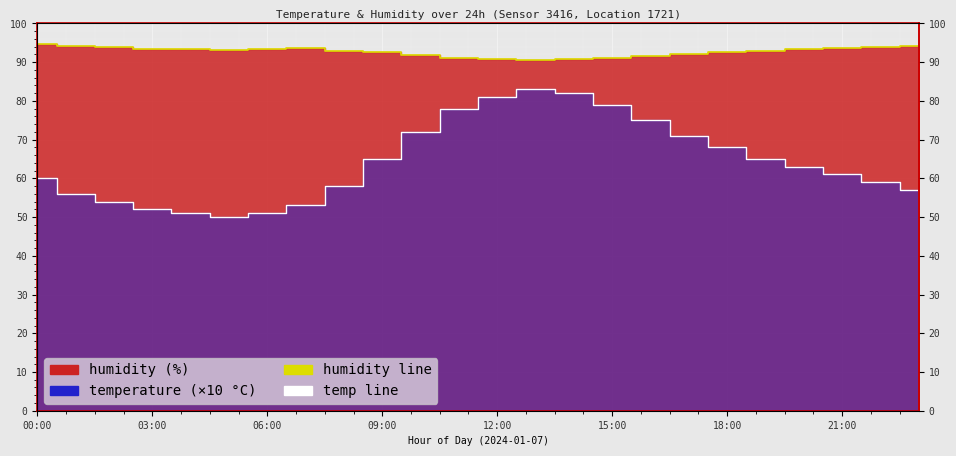

What is the minimum value shown in the chart?

50.0